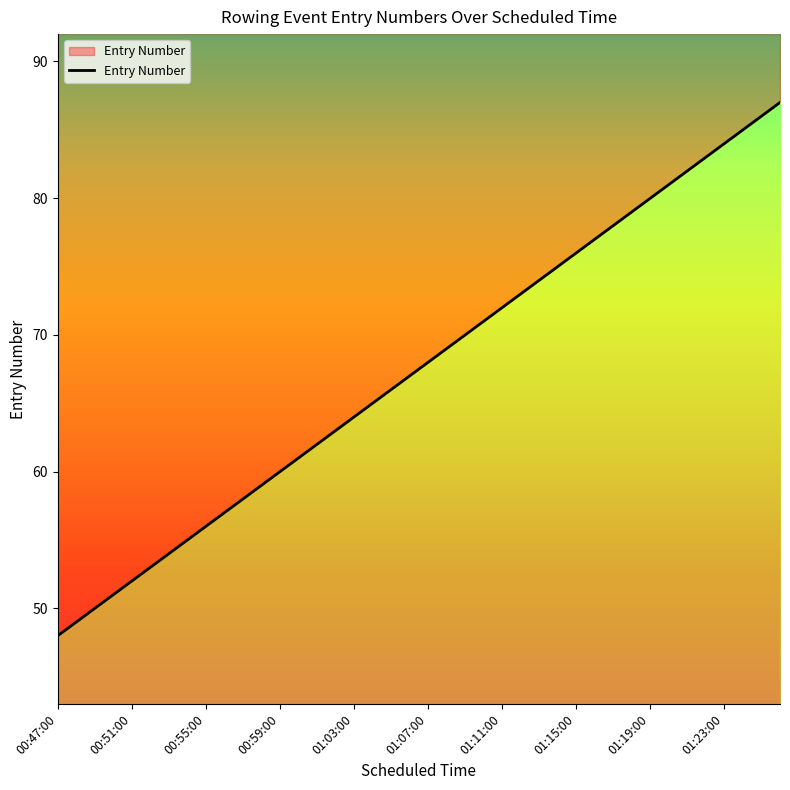

What is the change in value from 13 to 25?

+12